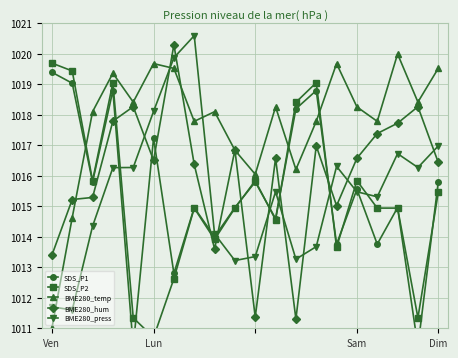

Which series has the largest total across all categories?

BME280_temp